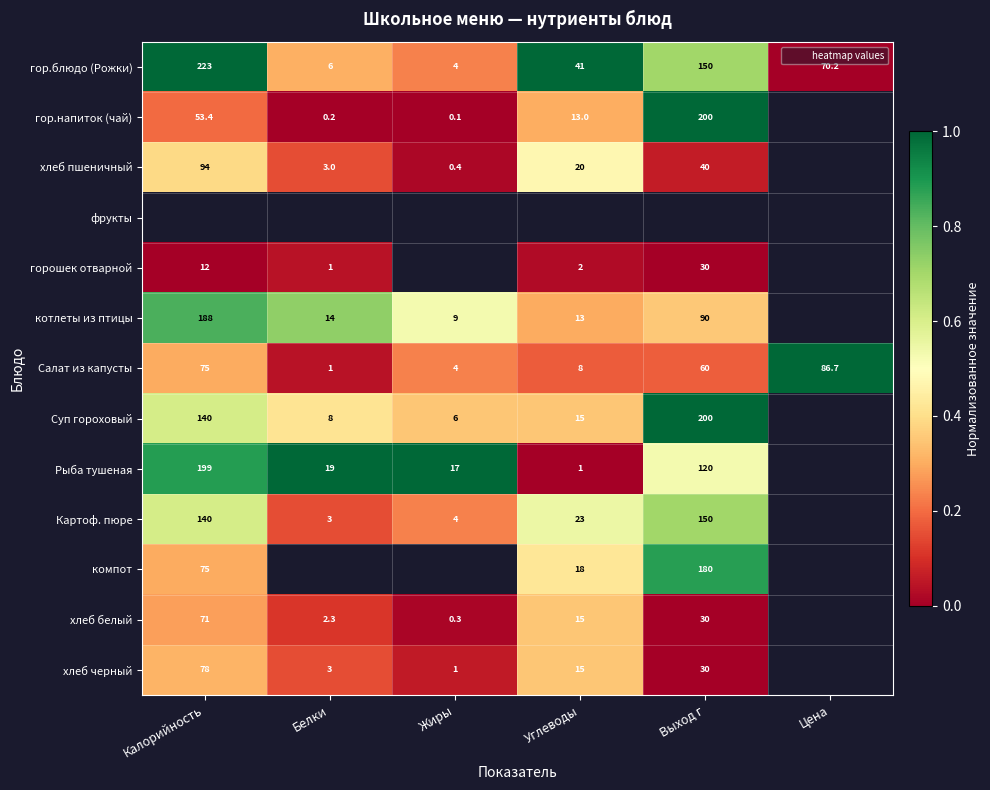

How many data points does each series have?

6